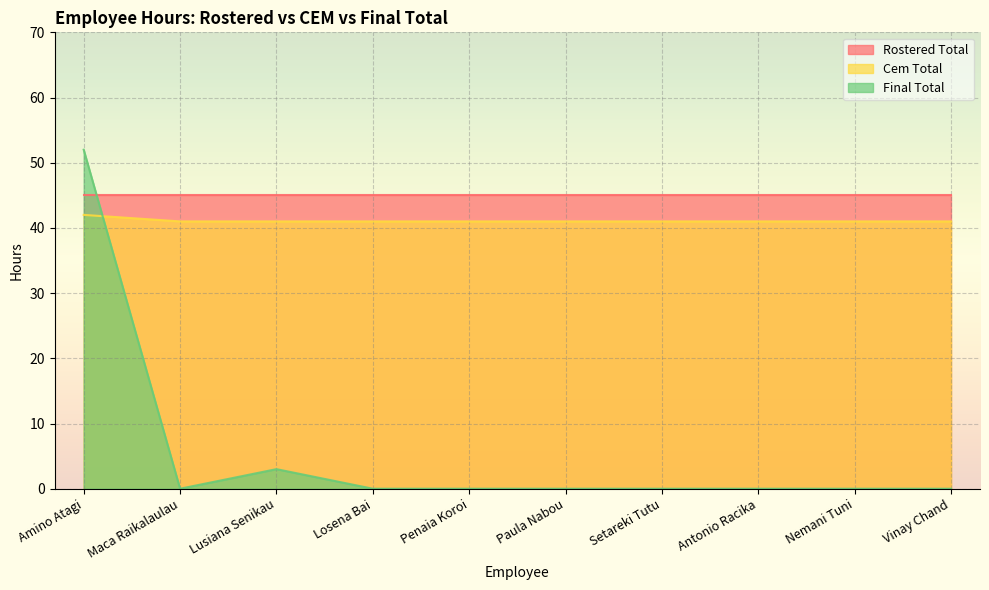

Which series has the widest spread of values?

Final Total